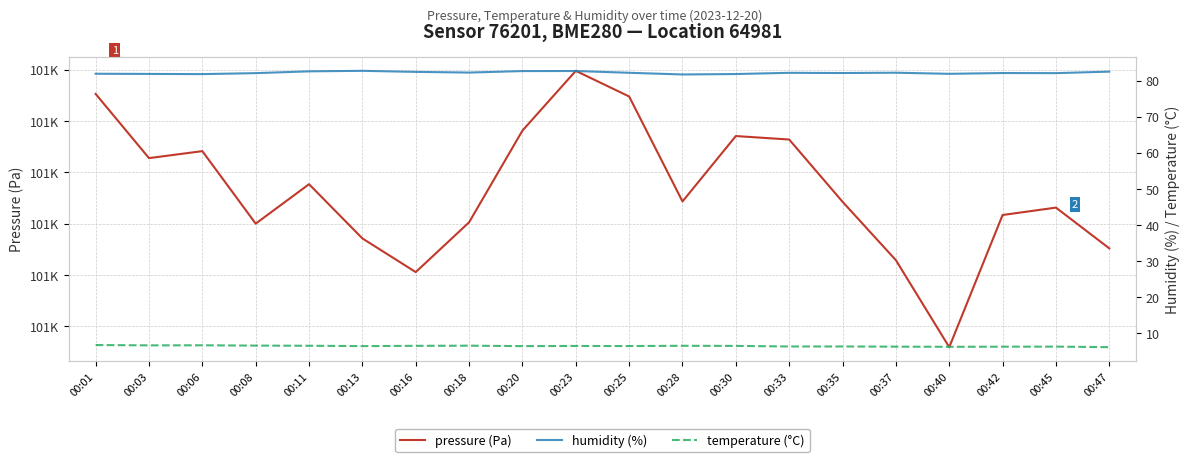

What is the difference between the humidity values at 00:45 and 00:23?

0.6